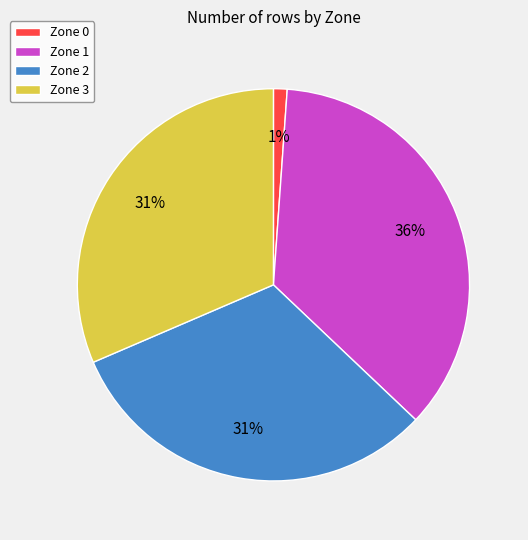

To the nearest percent, what is the difference between the largest and smallest slice percentages?

35%